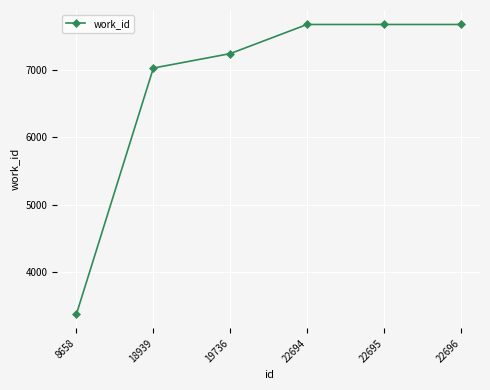

What is the maximum value shown in the chart?

7670